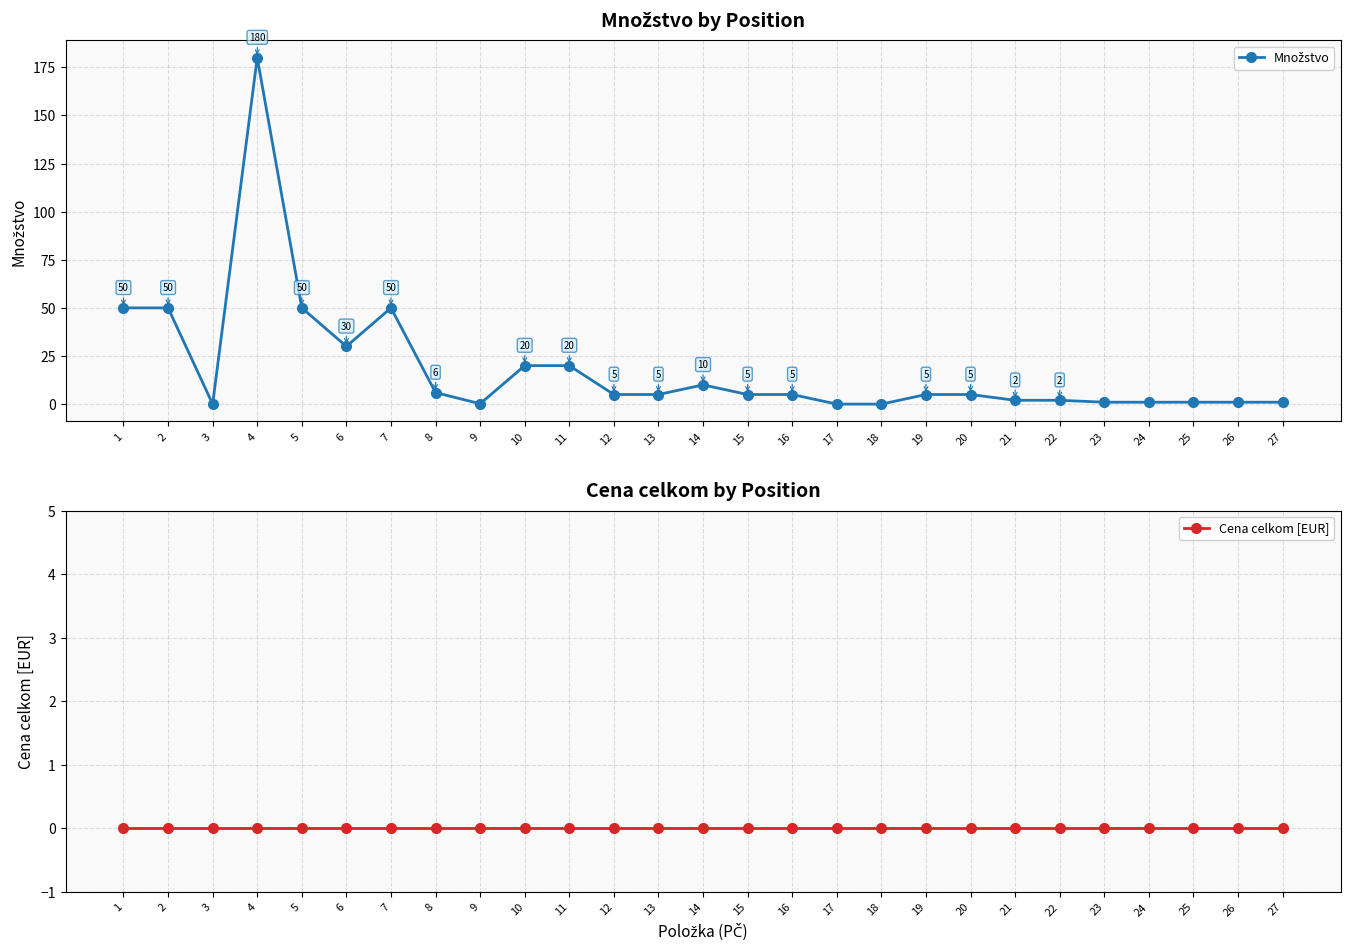

Between 8 and 14, which series saw the biggest shift?

Množstvo